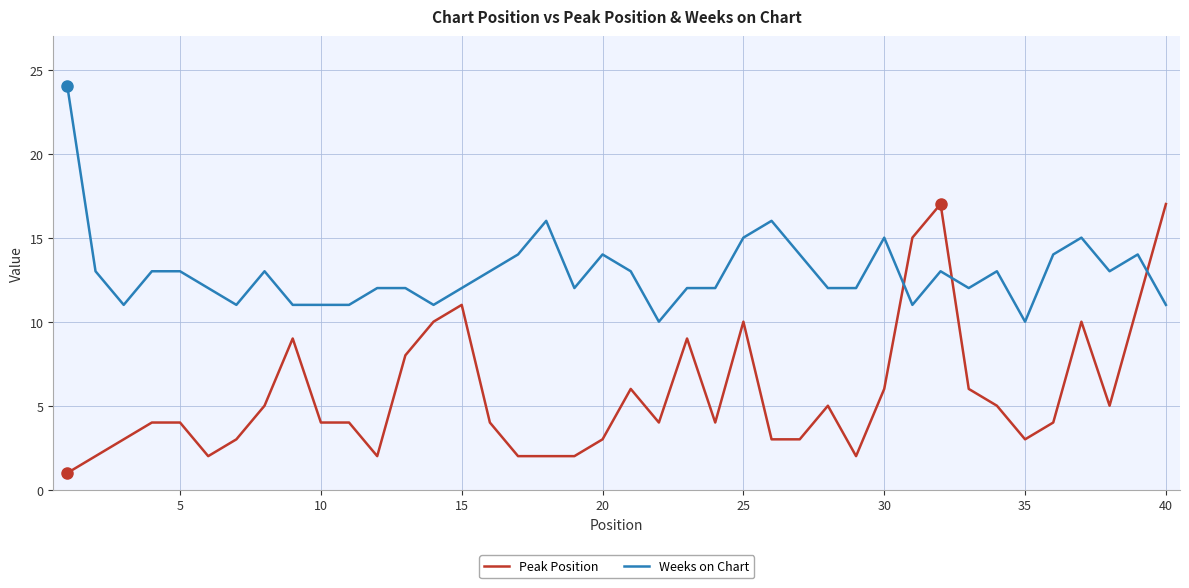

Rank the series by their average value, from lowest to highest.

Peak Position, Weeks on Chart